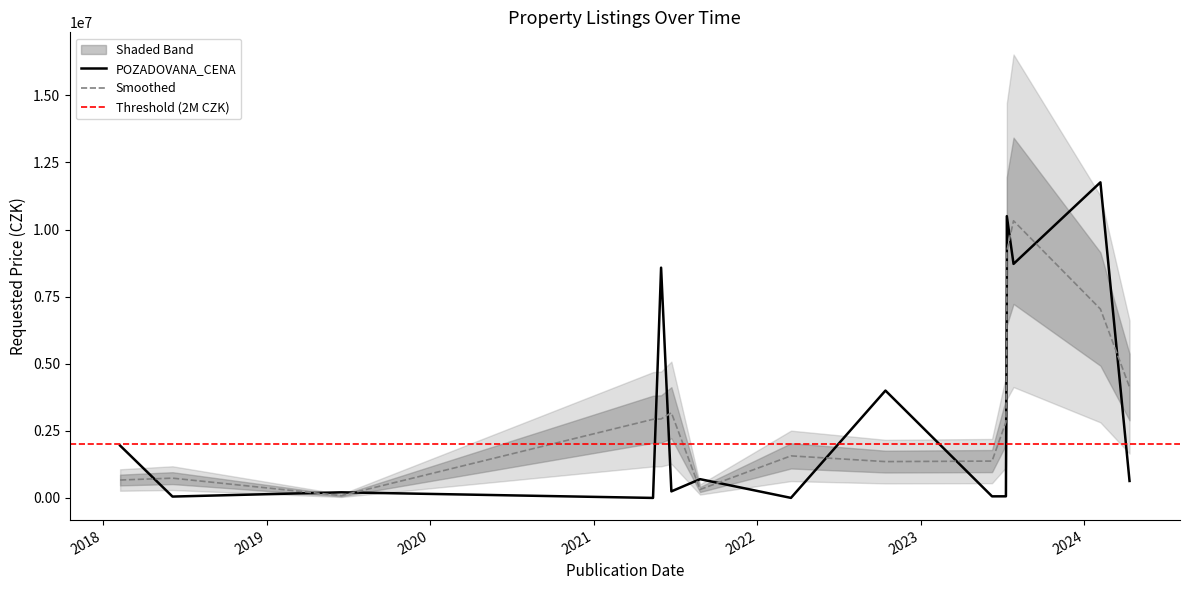

Rank the categories by value from lowest to highest.

2021-05-13, 2022-03-17, 2018-06-05, 2023-06-09, 2023-07-10, 2019-06-17, 2021-06-23, 2024-04-11, 2021-08-26, 2018-02-08, 2022-10-14, 2023-07-12, 2021-05-31, 2023-07-27, 2023-07-12, 2024-02-06